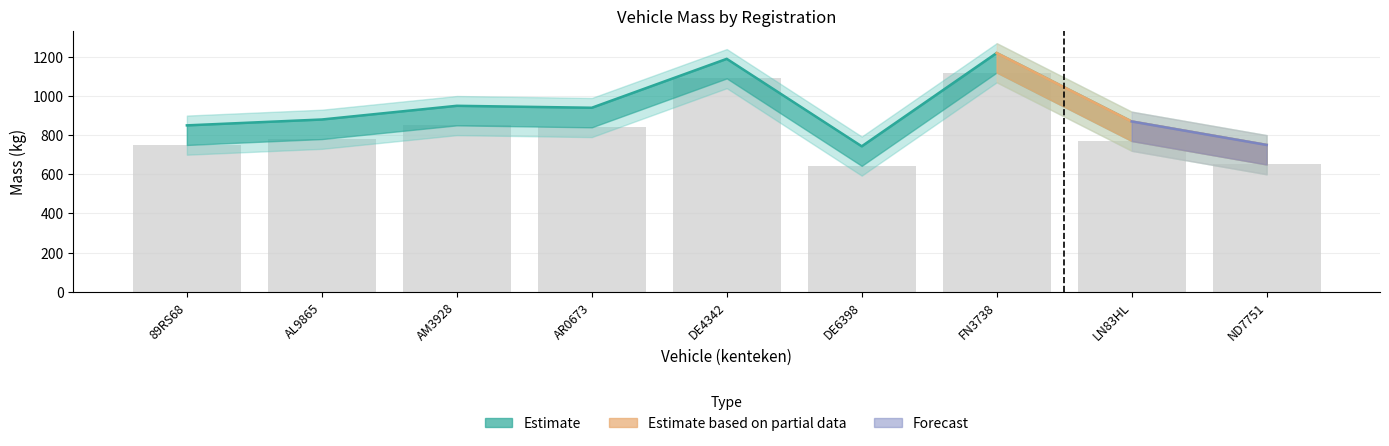

Reading right to left, list all the values displayed in this chart.

ND7751=650	LN83HL=770	FN3738=1120	DE6398=643	DE4342=1090	AR0673=840	AM3928=850	AL9865=780	89RS68=750